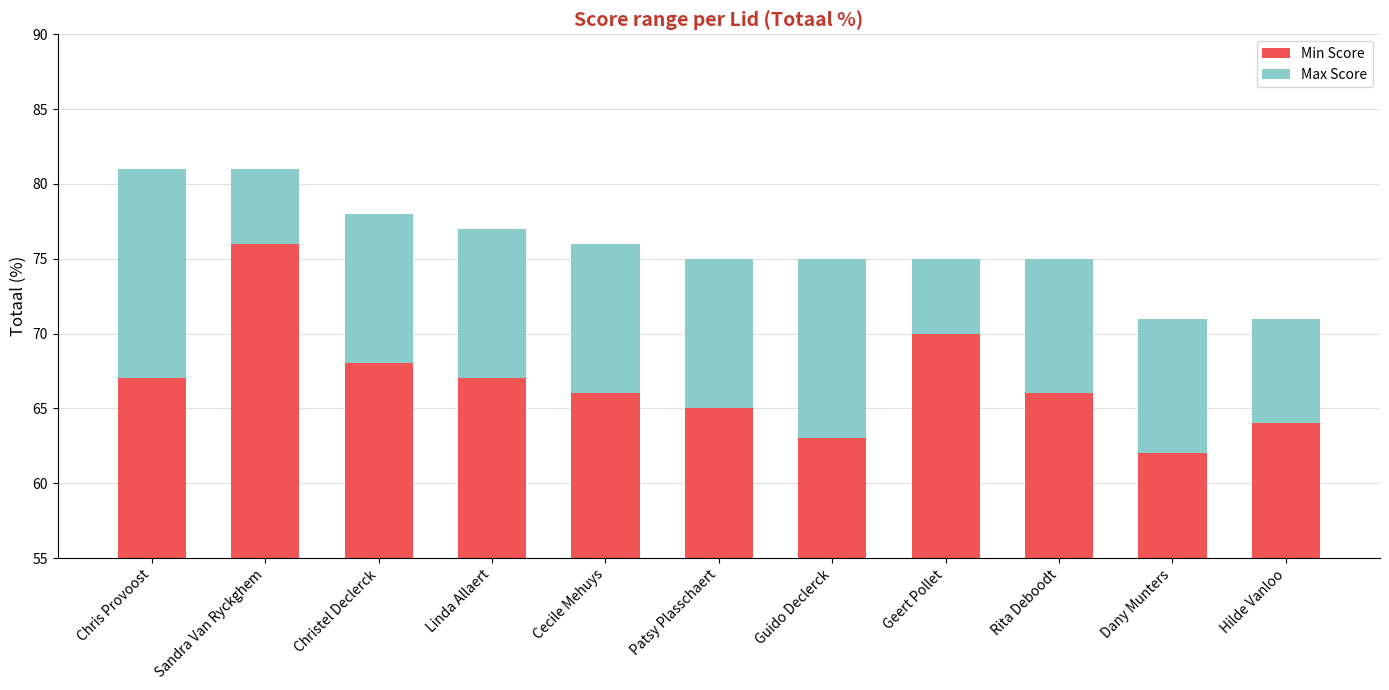

List the series in order of their overall mean, highest first.

Min Score, Max Score